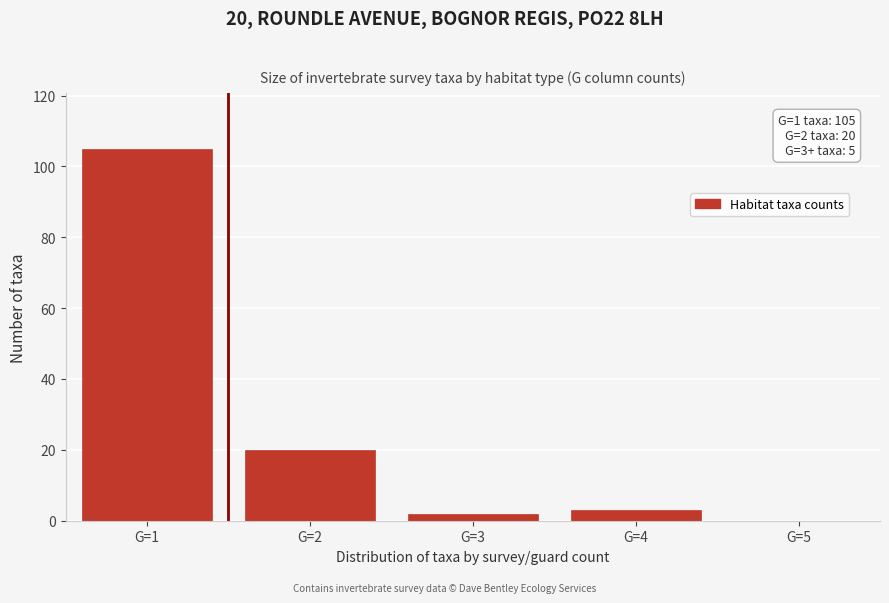

Reading right to left, transcribe all the data shown in this chart.

G=5=0	G=4=3	G=3=2	G=2=20	G=1=105